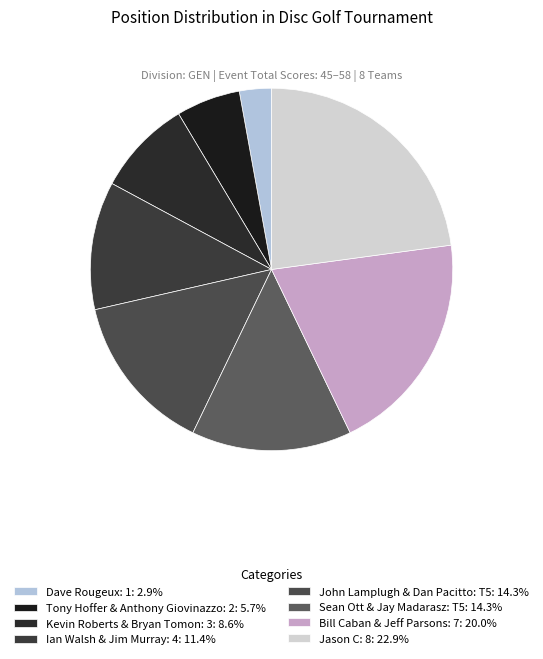

How many segments does this pie chart have?

8